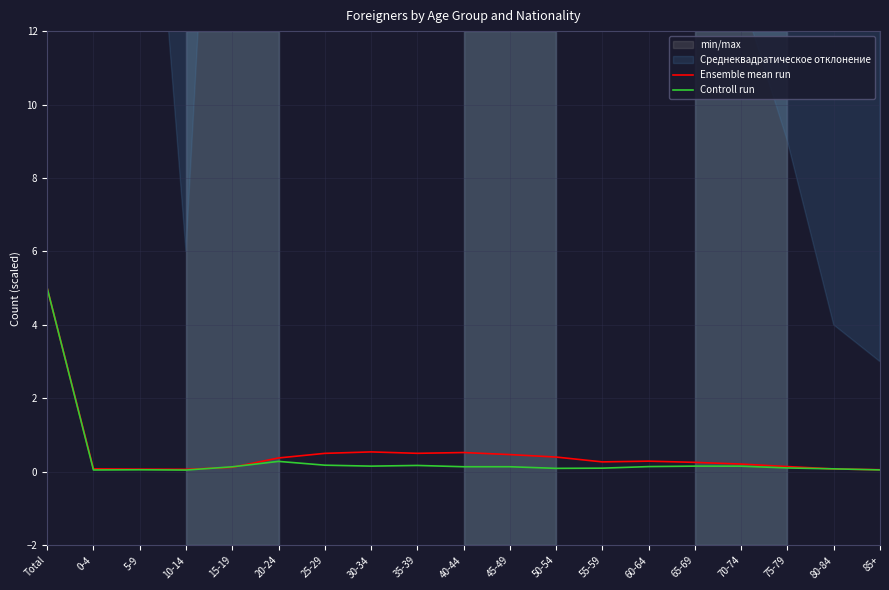

Rank the series by their average value, from lowest to highest.

Controll run, Ensemble mean run